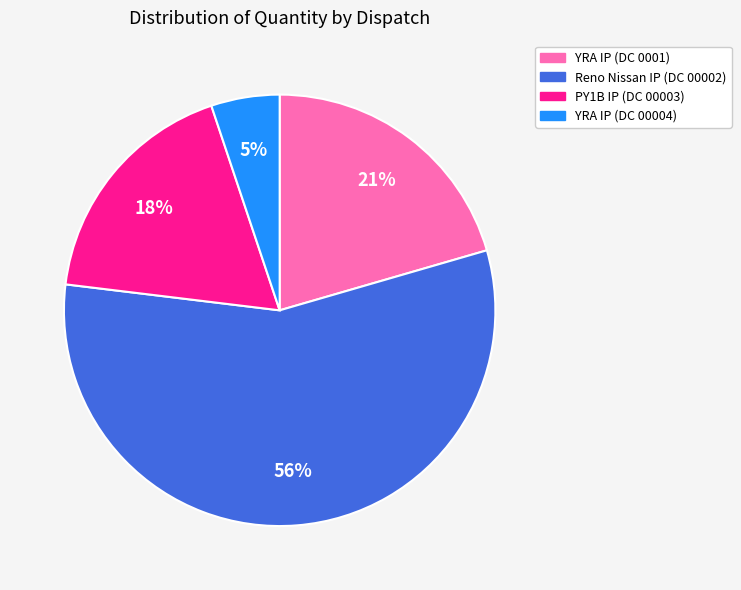

Which slice is the smallest?

YRA IP (DC 00004)